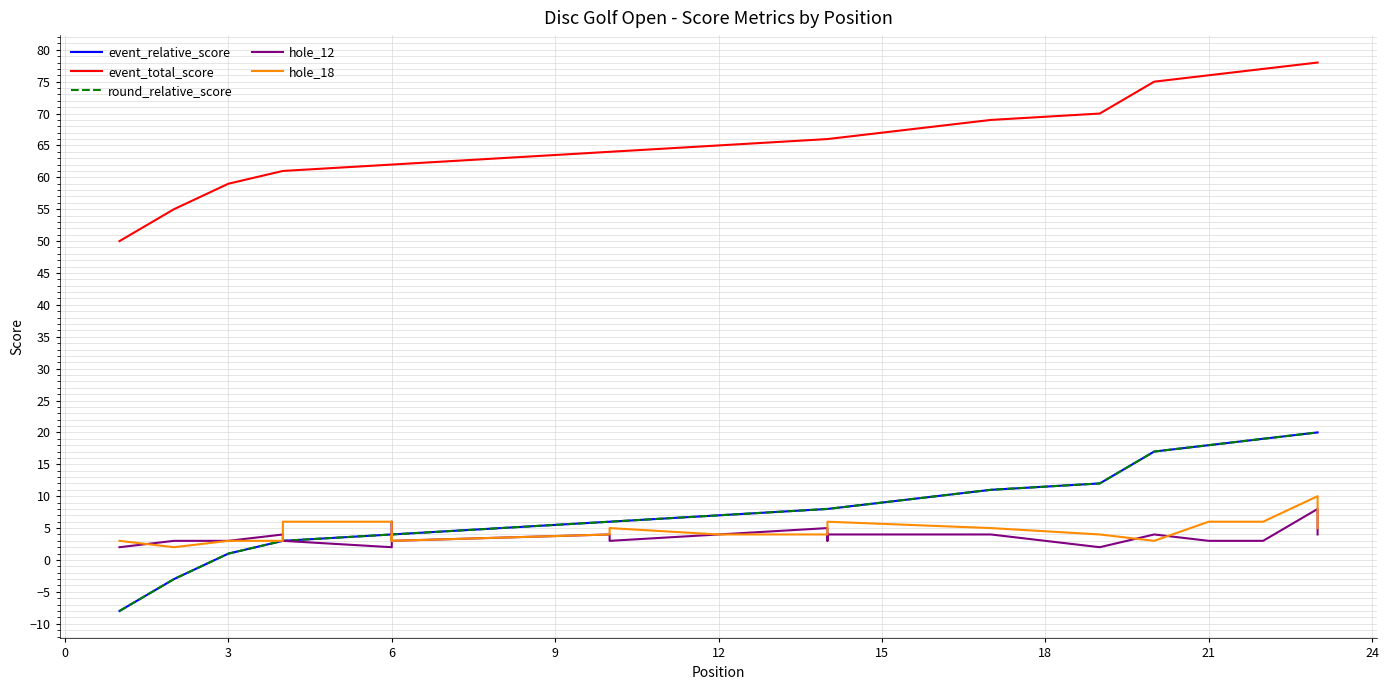

What is the highest value of the event_total_score series?

78